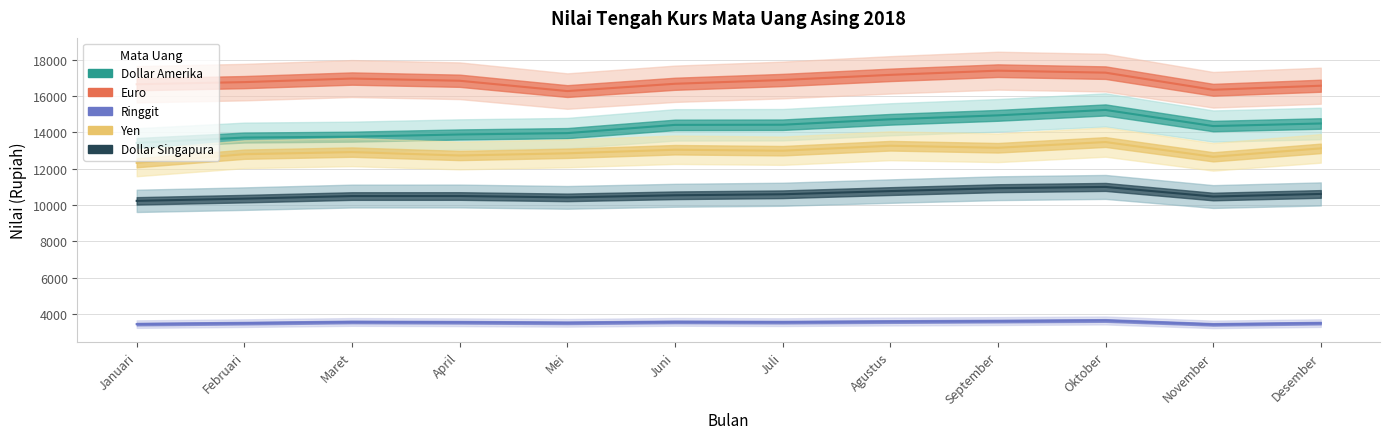

True or false: Euro has a value of 16954.3 at Maret.

True